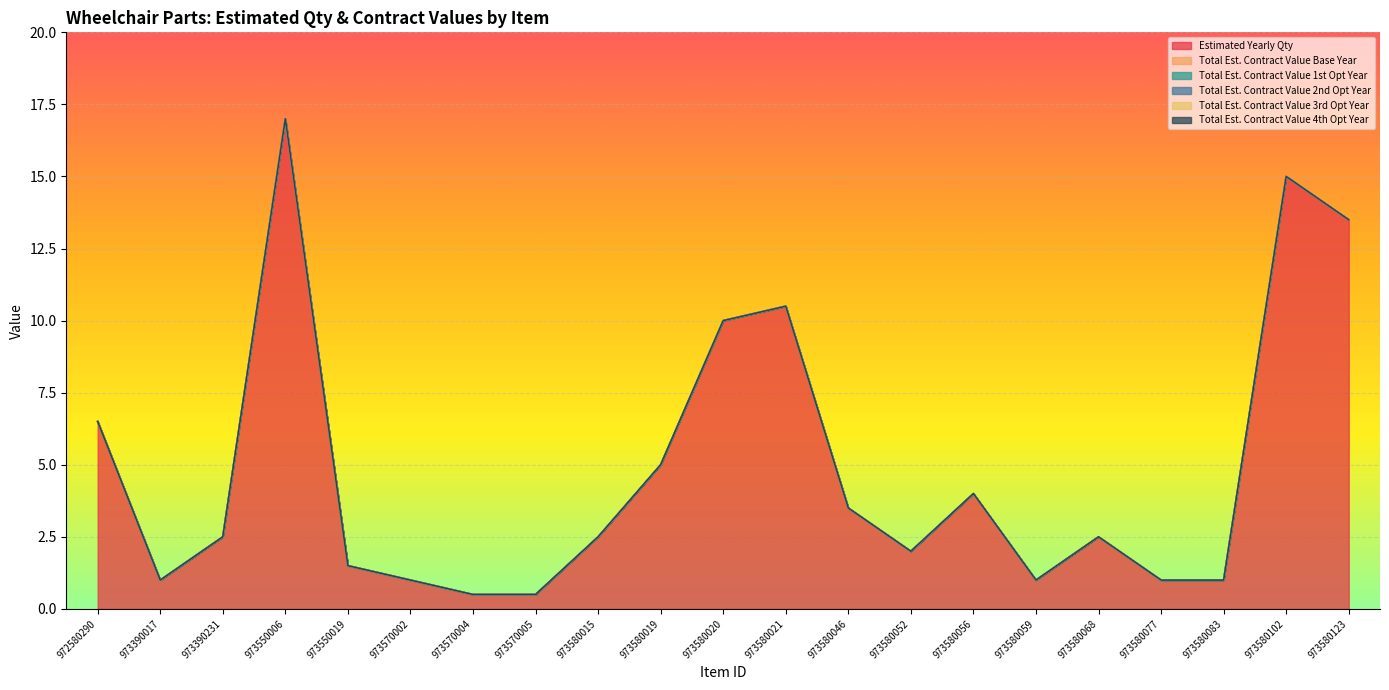

Reading left to right, transcribe all the data shown in this chart.

Estimated Yearly Qty: 972580290=6.5	973390017=1.0	973390231=2.5	973550006=17.0	973550019=1.5	973570002=1.0	973570004=0.5	973570005=0.5	973580015=2.5	973580019=5.0	973580020=10.0	973580021=10.5	973580046=3.5	973580052=2.0	973580056=4.0	973580059=1.0	973580068=2.5	973580077=1.0	973580083=1.0	973580102=15.0	973580123=13.5
Total Est. Contract Value Base Year: 972580290=0.0	973390017=0.0	973390231=0.0	973550006=0.0	973550019=0.0	973570002=0.0	973570004=0.0	973570005=0.0	973580015=0.0	973580019=0.0	973580020=0.0	973580021=0.0	973580046=0.0	973580052=0.0	973580056=0.0	973580059=0.0	973580068=0.0	973580077=0.0	973580083=0.0	973580102=0.0	973580123=0.0
Total Est. Contract Value 1st Opt Year: 972580290=0.0	973390017=0.0	973390231=0.0	973550006=0.0	973550019=0.0	973570002=0.0	973570004=0.0	973570005=0.0	973580015=0.0	973580019=0.0	973580020=0.0	973580021=0.0	973580046=0.0	973580052=0.0	973580056=0.0	973580059=0.0	973580068=0.0	973580077=0.0	973580083=0.0	973580102=0.0	973580123=0.0
Total Est. Contract Value 2nd Opt Year: 972580290=0.0	973390017=0.0	973390231=0.0	973550006=0.0	973550019=0.0	973570002=0.0	973570004=0.0	973570005=0.0	973580015=0.0	973580019=0.0	973580020=0.0	973580021=0.0	973580046=0.0	973580052=0.0	973580056=0.0	973580059=0.0	973580068=0.0	973580077=0.0	973580083=0.0	973580102=0.0	973580123=0.0
Total Est. Contract Value 3rd Opt Year: 972580290=0.0	973390017=0.0	973390231=0.0	973550006=0.0	973550019=0.0	973570002=0.0	973570004=0.0	973570005=0.0	973580015=0.0	973580019=0.0	973580020=0.0	973580021=0.0	973580046=0.0	973580052=0.0	973580056=0.0	973580059=0.0	973580068=0.0	973580077=0.0	973580083=0.0	973580102=0.0	973580123=0.0
Total Est. Contract Value 4th Opt Year: 972580290=0.0	973390017=0.0	973390231=0.0	973550006=0.0	973550019=0.0	973570002=0.0	973570004=0.0	973570005=0.0	973580015=0.0	973580019=0.0	973580020=0.0	973580021=0.0	973580046=0.0	973580052=0.0	973580056=0.0	973580059=0.0	973580068=0.0	973580077=0.0	973580083=0.0	973580102=0.0	973580123=0.0